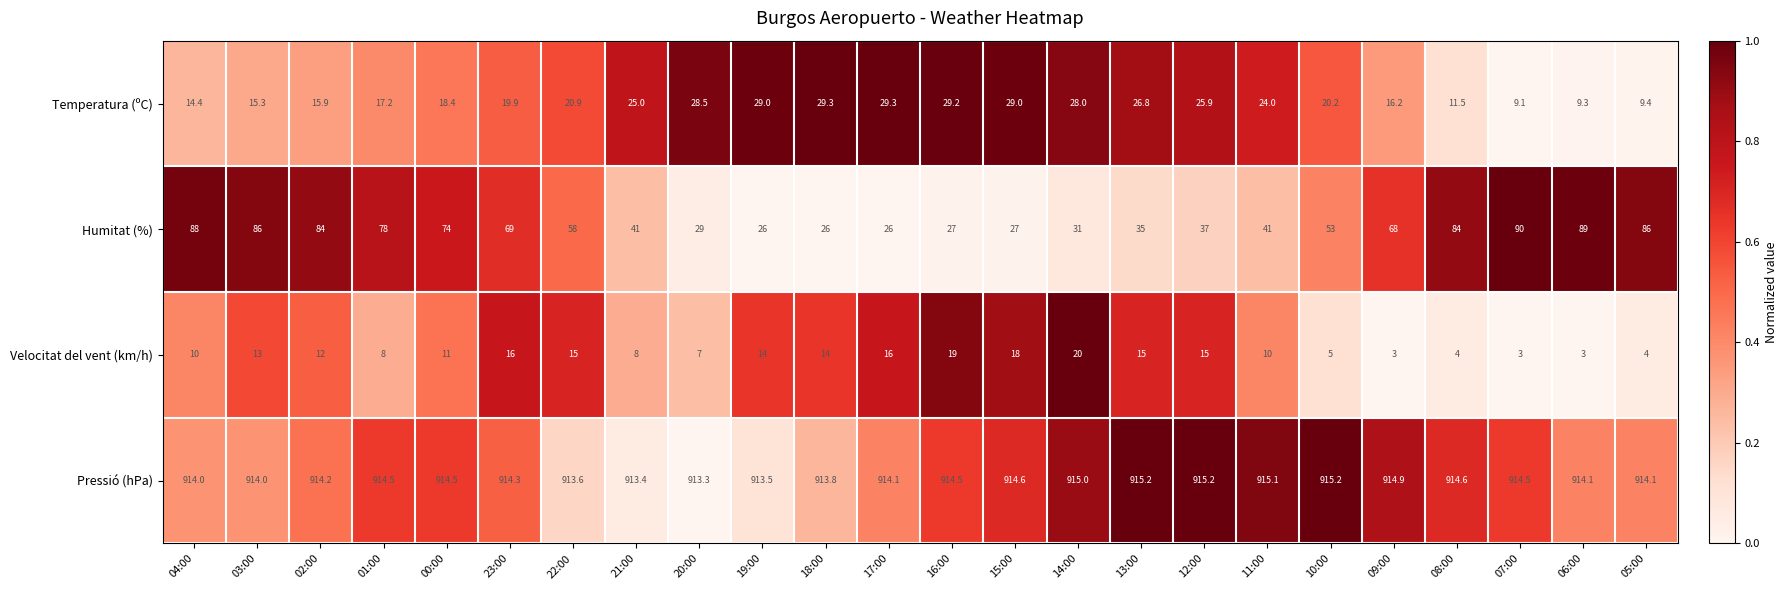

Rank the series at 08:00 from lowest to highest value.

Velocitat del vent (km/h), Temperatura (ºC), Humitat (%), Pressió (hPa)